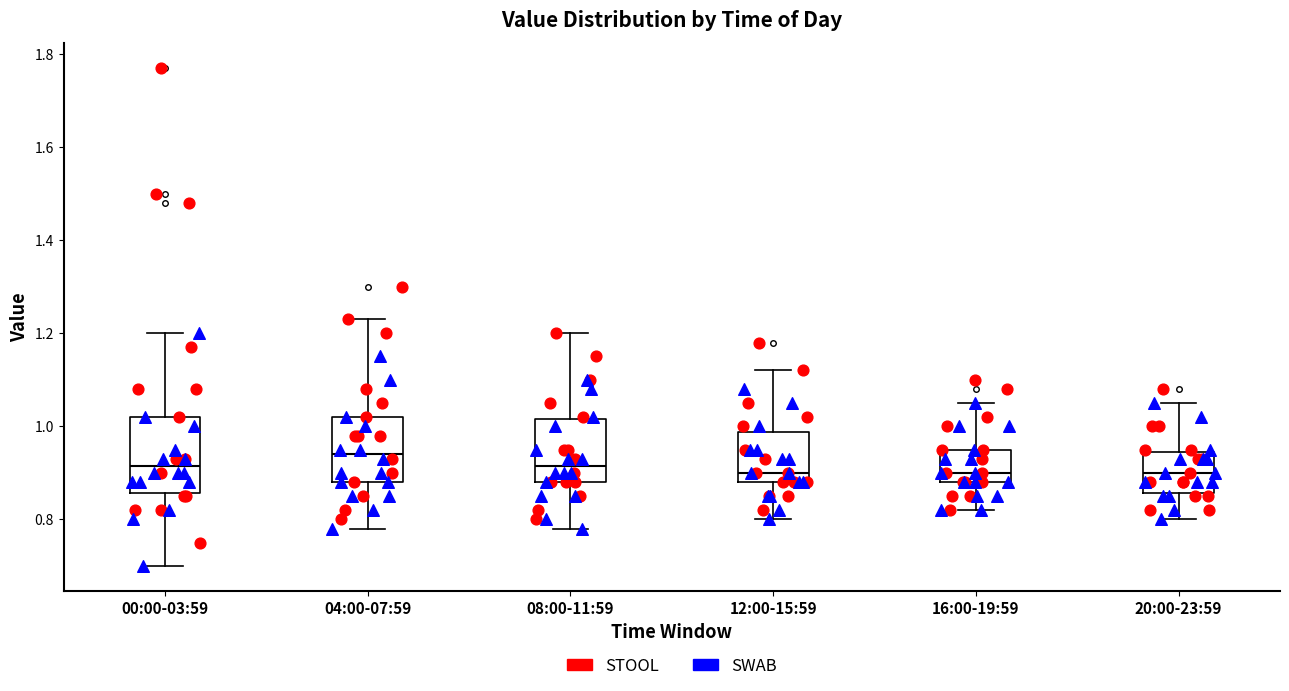

Where is the lower edge of the box for 16:00-19:59 on the y-axis? The values are not printed on the chart, so give them approximately, as read against the axis.

0.88